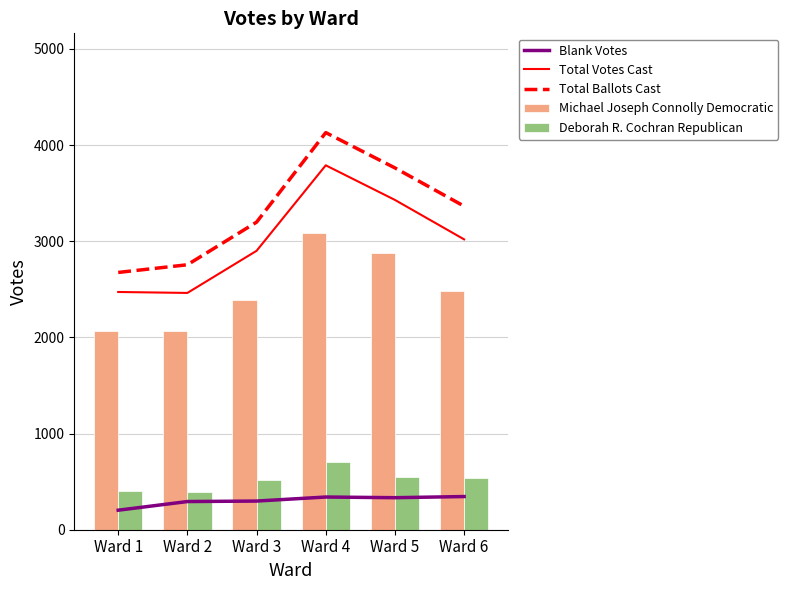

What is the highest value of the Michael Joseph Connolly Democratic series?

3082